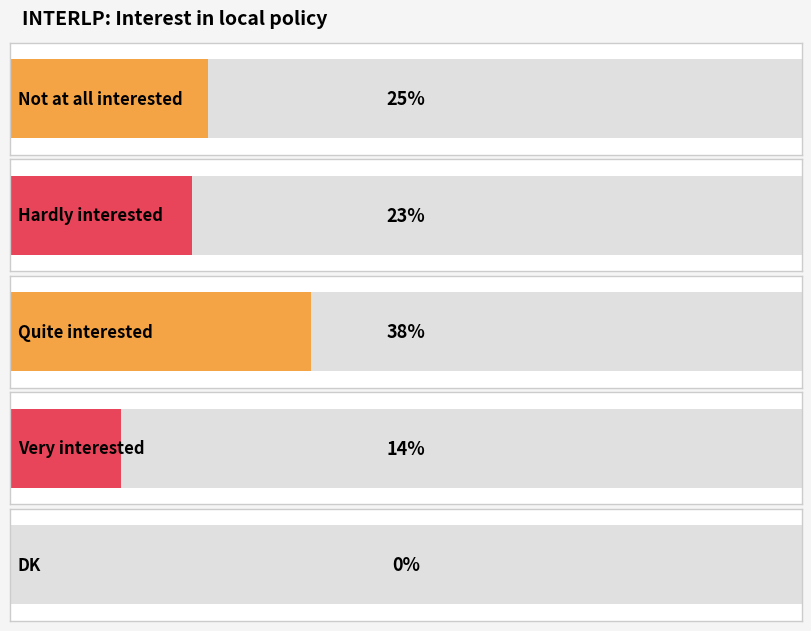

Which label corresponds to the smallest value in the chart?

DK